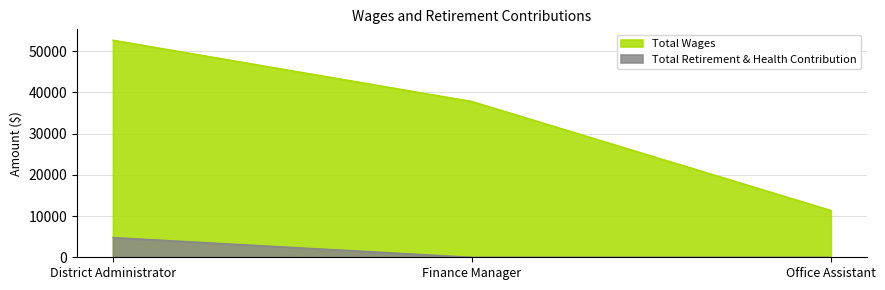

What is the highest value of the Total Wages series?

52652